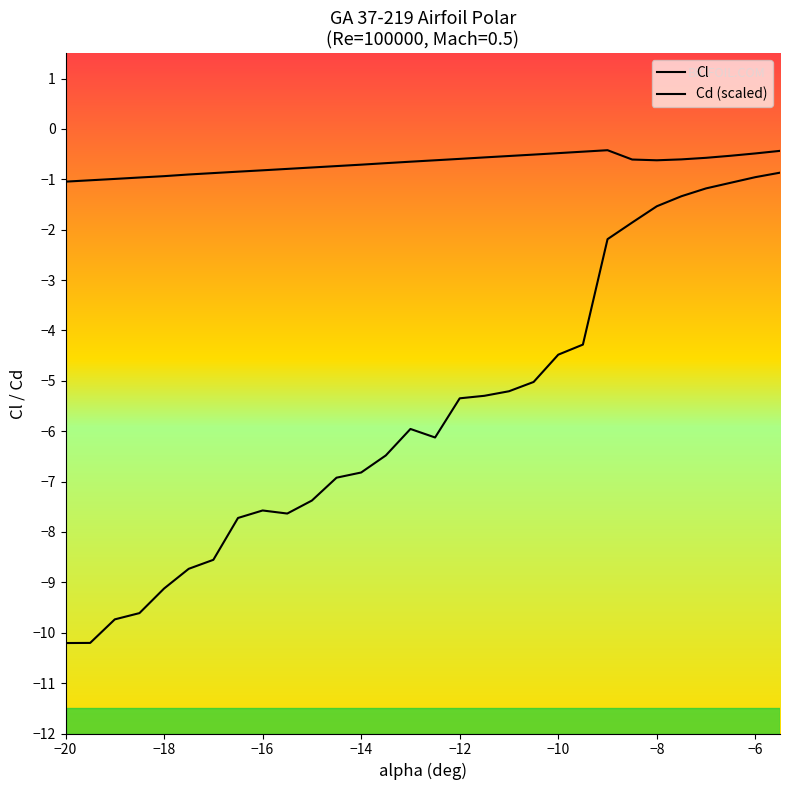

Is the value of Cd (scaled) at 16 greater than the value of Cl at −6?

No